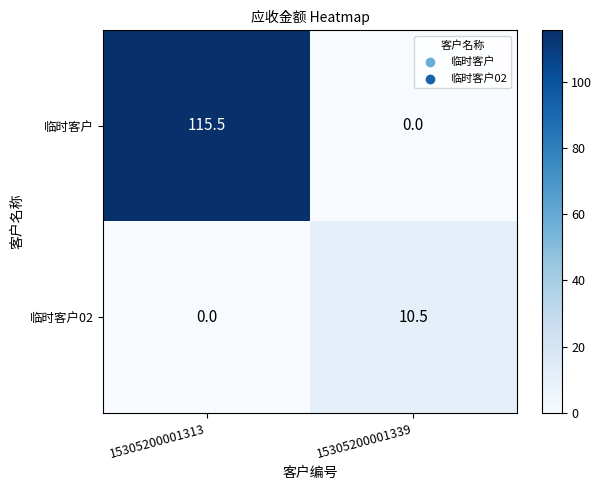

What is the sum of the 临时客户 values at 15305200001339 and 15305200001313?

115.5